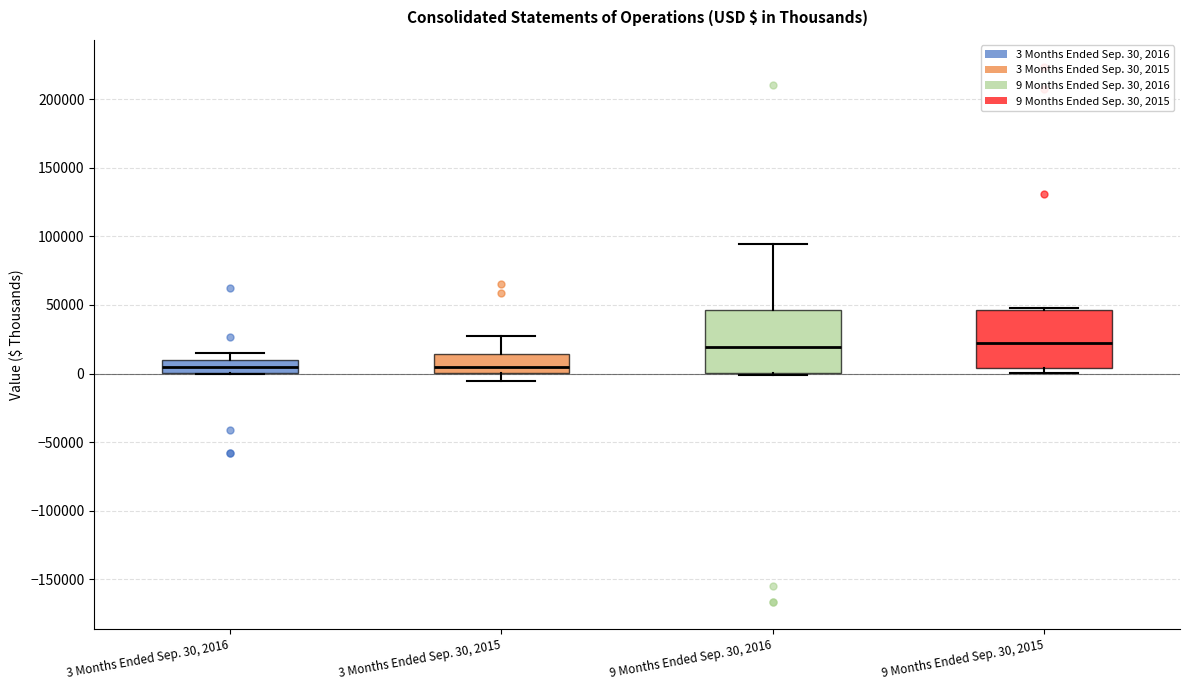

Reading left to right, read every box against the y-axis: the position of its median line, the range the box covers, and the ends of its whiskers. The values are not printed on the chart, so give them approximately, as read against the axis.

3 Months Ended Sep. 30, 2016: median 5000, box 0 to 10000, whiskers 0 to 15000
3 Months Ended Sep. 30, 2015: median 5000, box 0 to 15000, whiskers -5000 to 25000
9 Months Ended Sep. 30, 2016: median 20000, box 0 to 45000, whiskers 0 to 95000
9 Months Ended Sep. 30, 2015: median 25000, box 5000 to 45000, whiskers 0 to 50000